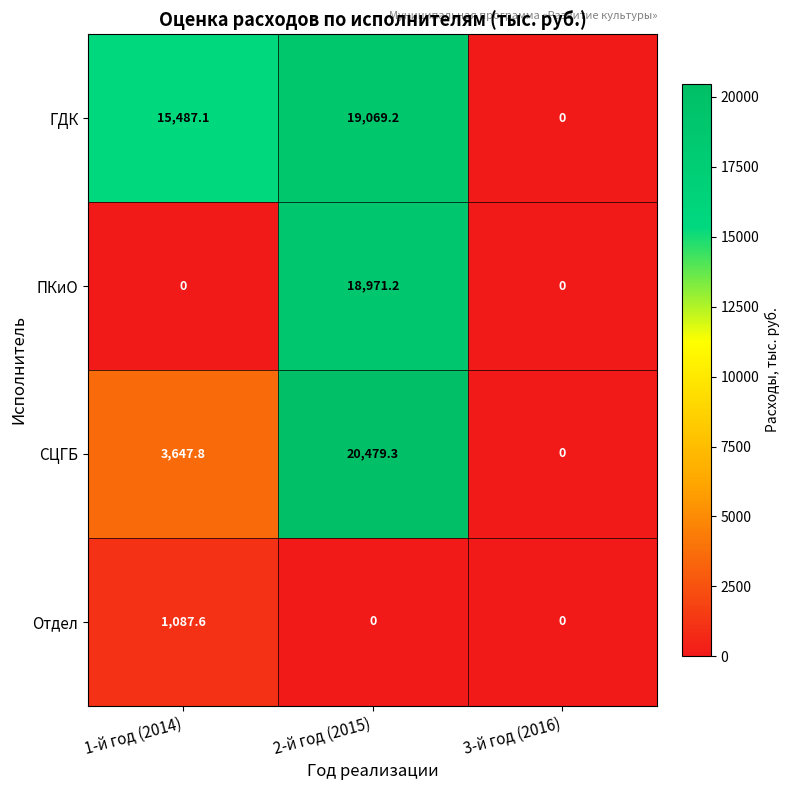

Which series has the widest spread of values?

СЦГБ